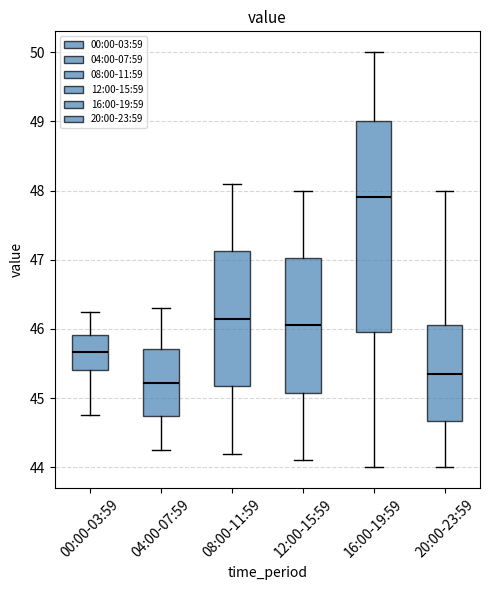

Which box is the tallest, from its lower edge to its upper edge?

16:00-19:59